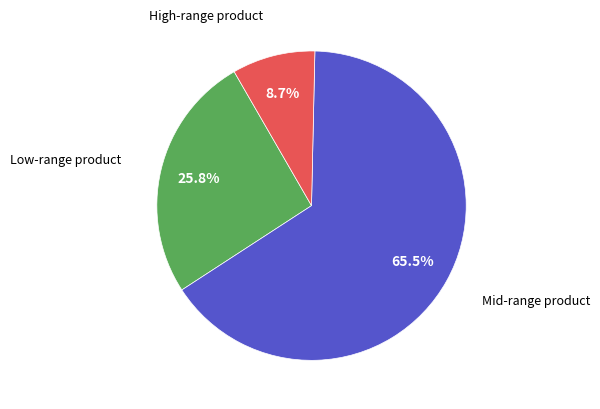

Is there a majority slice in this chart?

Yes